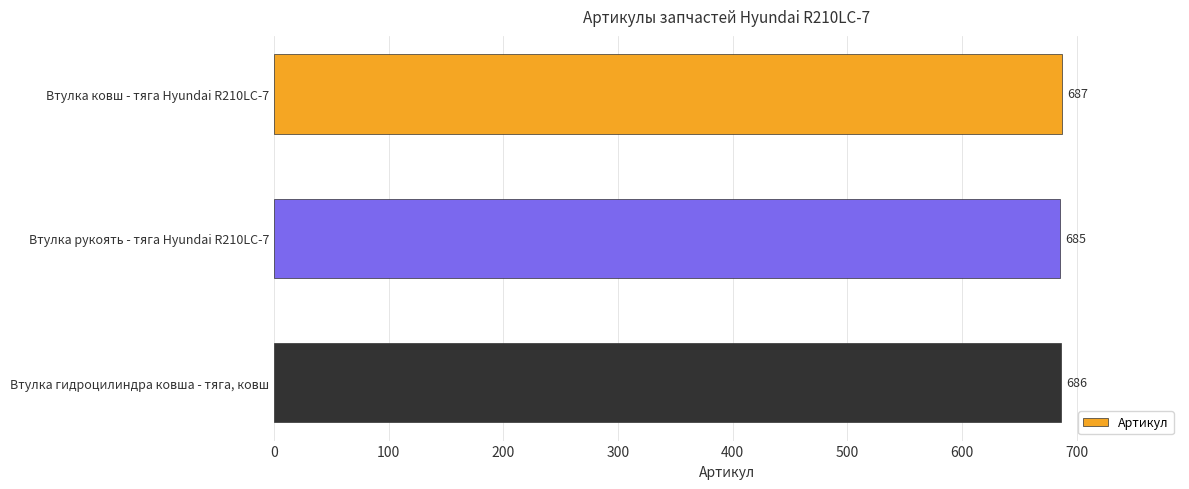

How many values are between 685 and 687?

3